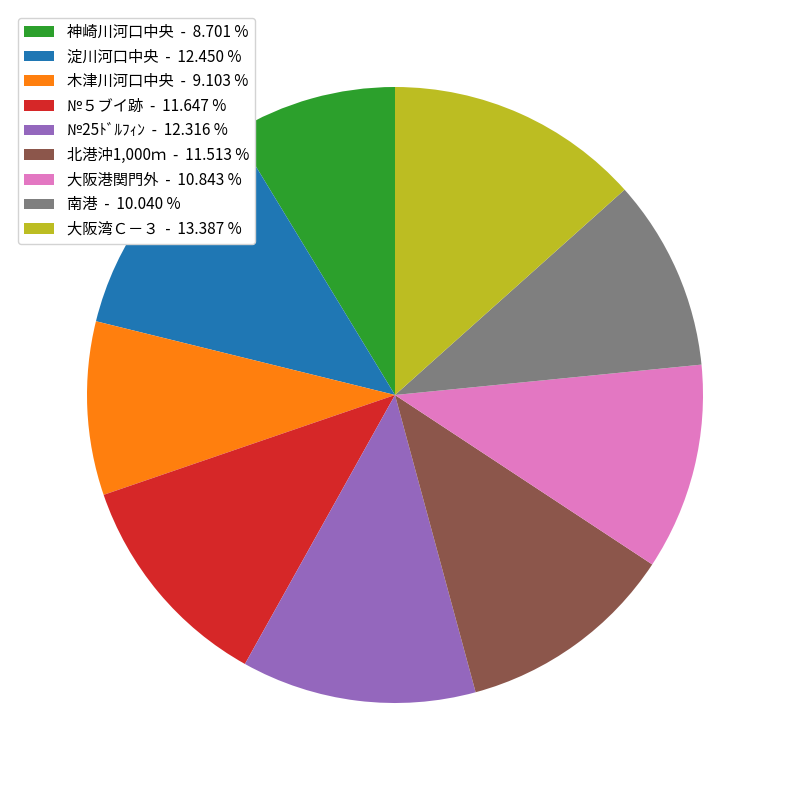

Do 神崎川河口中央 - 8.701 % and 淀川河口中央 - 12.450 % together represent more than half of the pie?

No